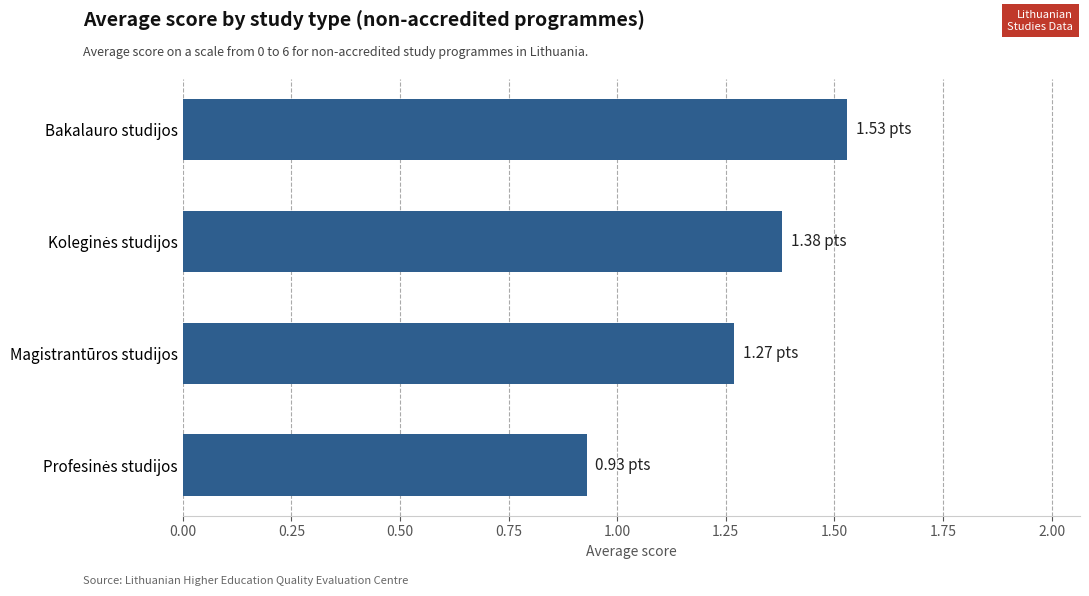

What is the difference between the maximum and minimum values?

0.6